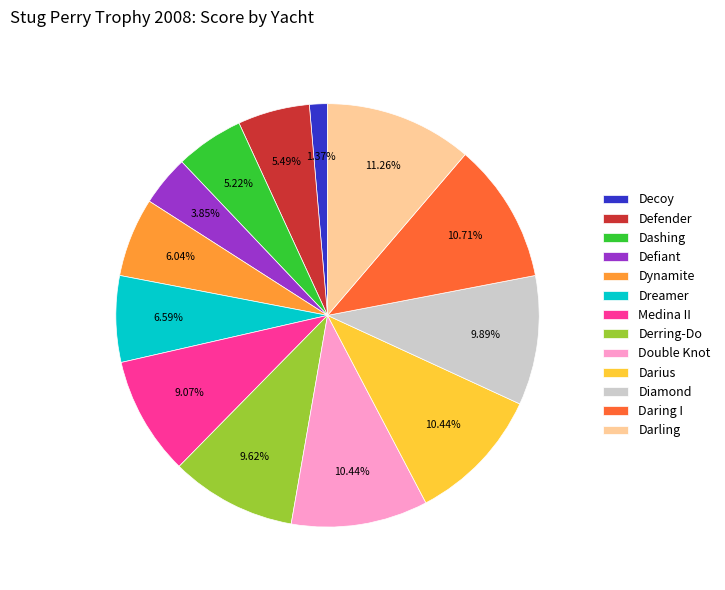

Is the sum of Derring-Do and Double Knot greater than half?

No